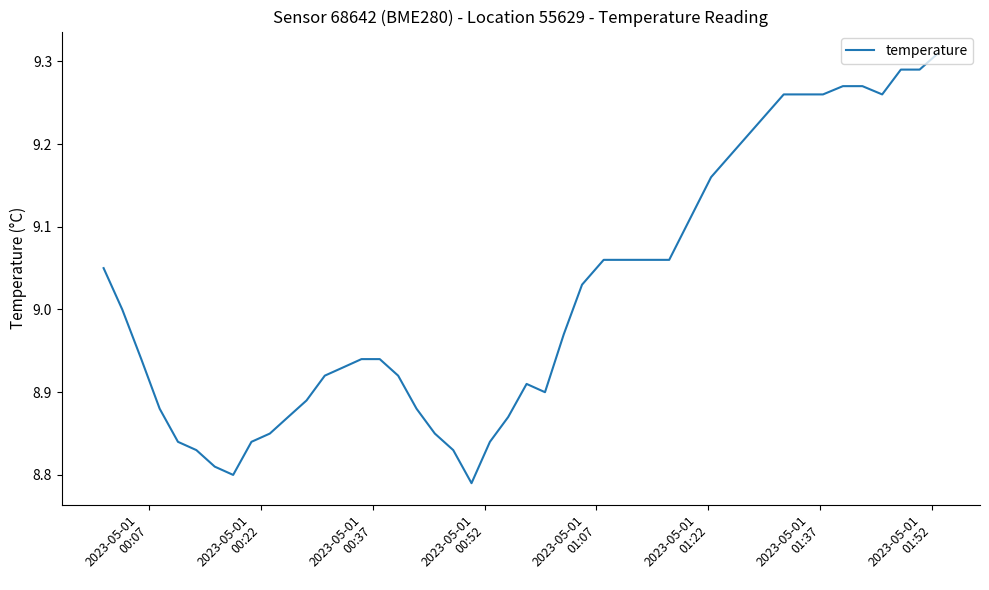

What is the difference between the maximum and minimum values?

0.5